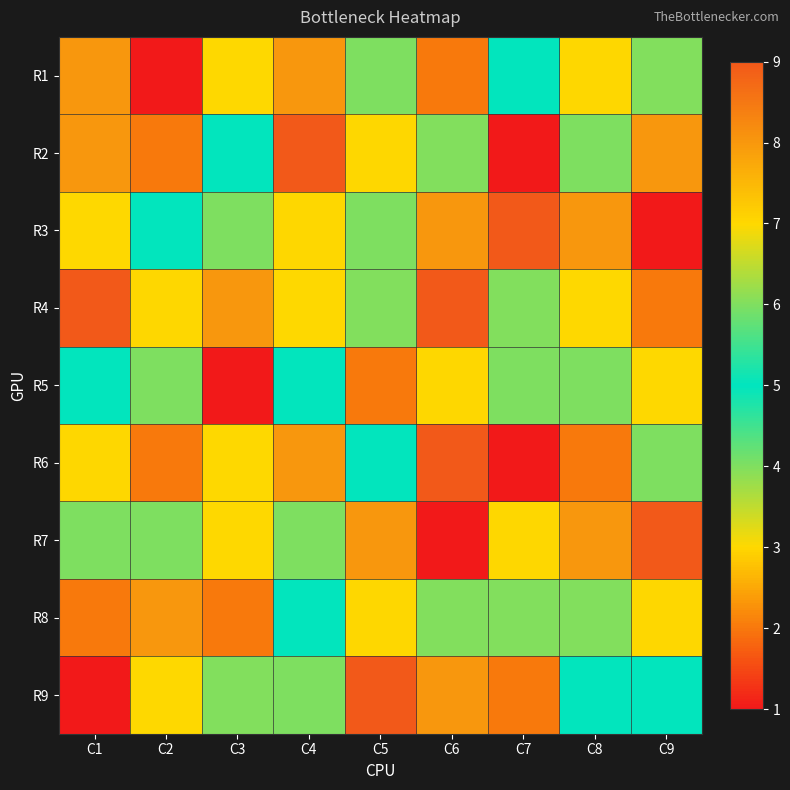

What is the difference between the highest and lowest values at C4?

6